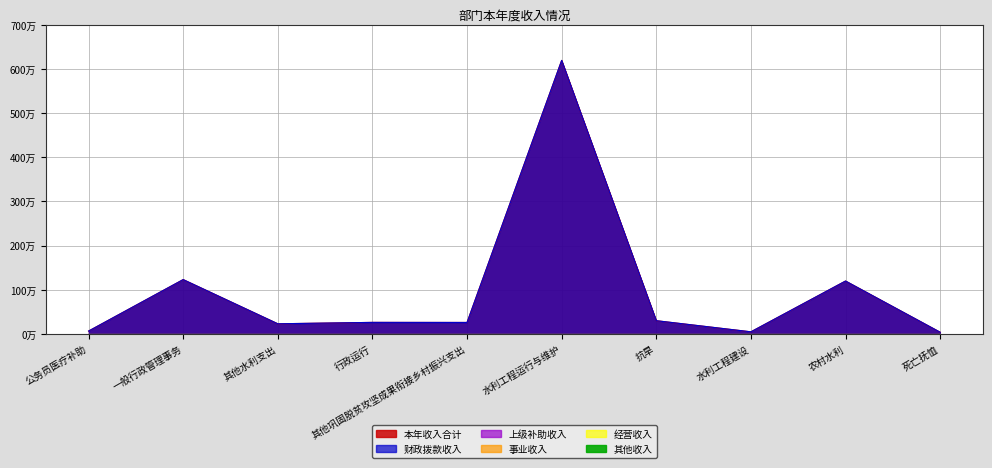

Which category has the highest value in the 本年收入合计 series?

水利工程运行与维护